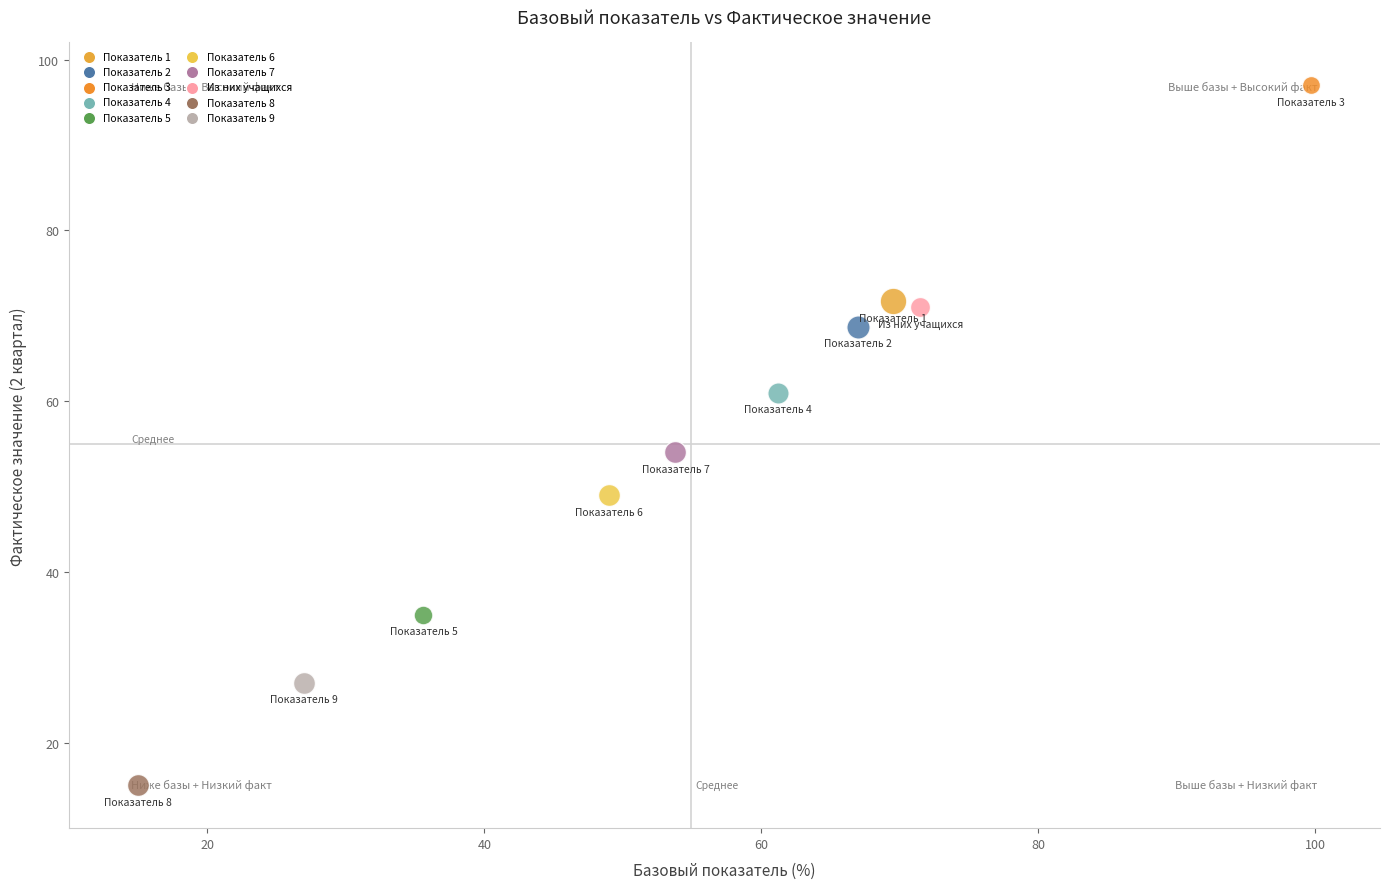

Which series contains the highest Y value?

Показатель 3